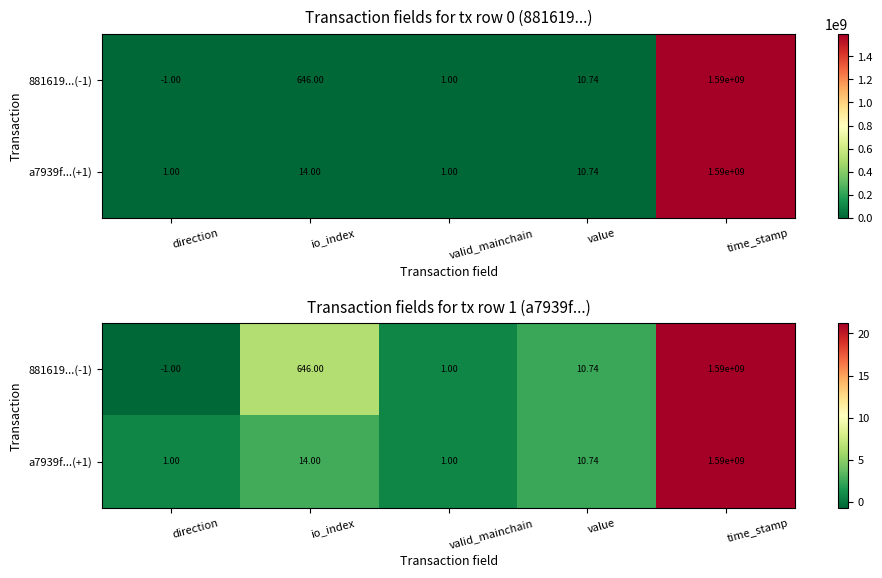

Rank the series at io_index from highest to lowest value.

881619...(-1), a7939f...(+1)